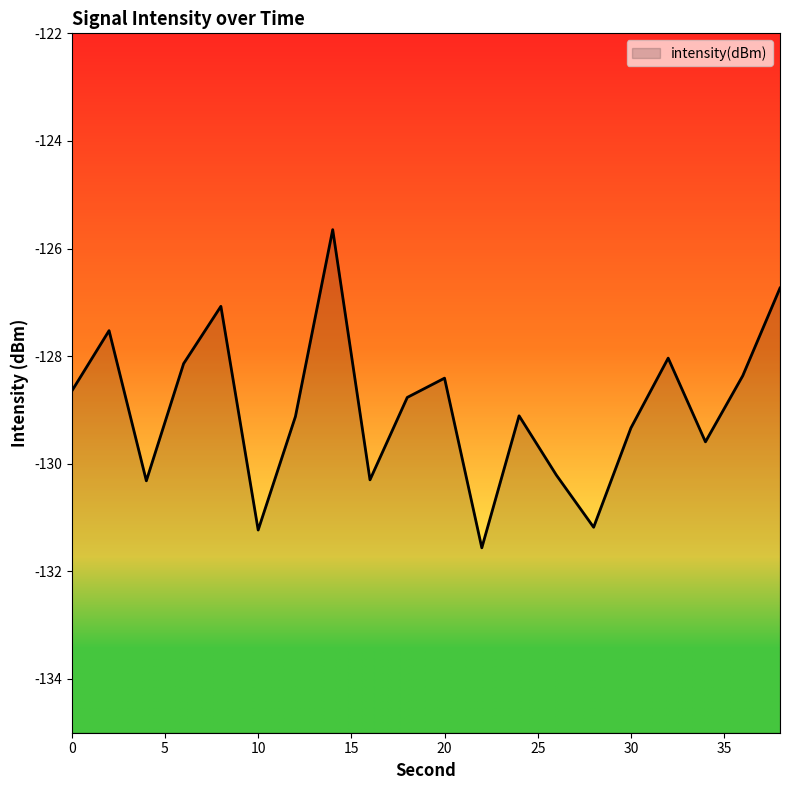

At which label does the data first exceed -128?

2